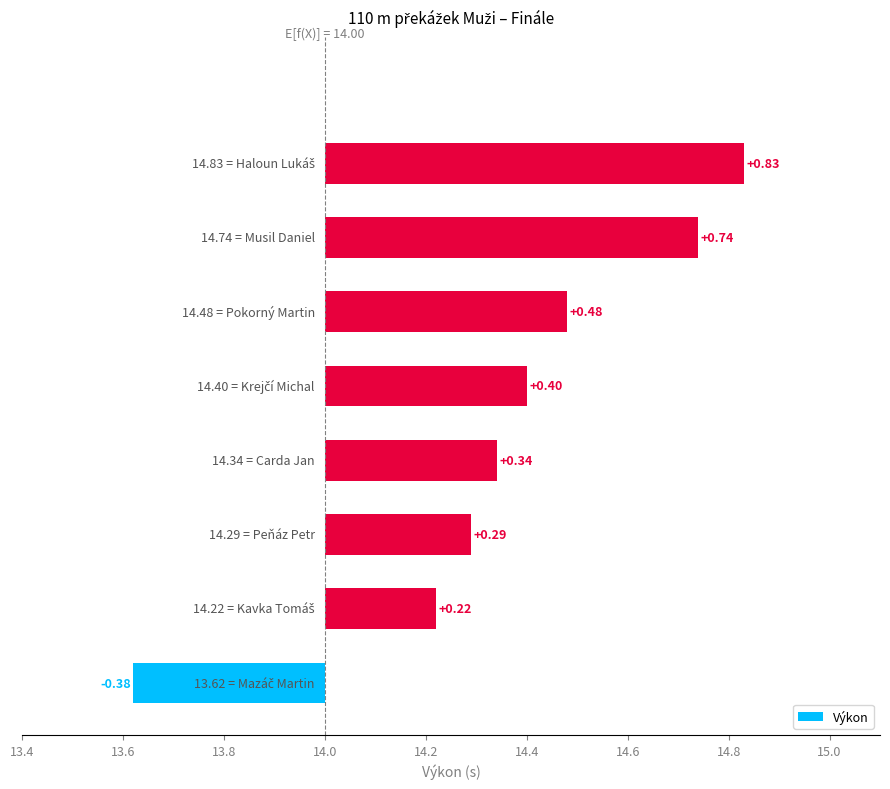

How many bars are there in total?

8